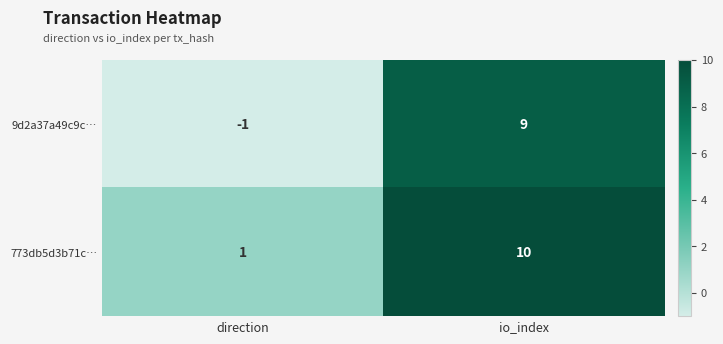

Reading left to right, what are all the values shown in this chart?

9d2a37a49c9c…: direction=-1	io_index=9
773db5d3b71c…: direction=1	io_index=10